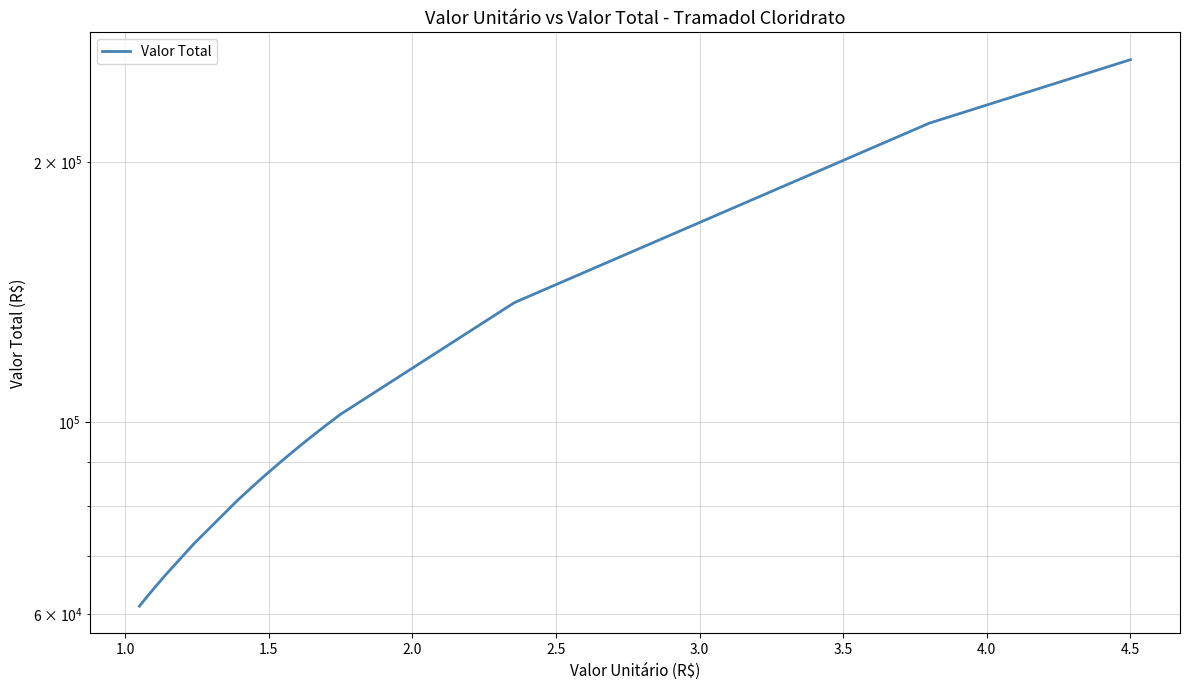

How many data points are less than 90451?

11